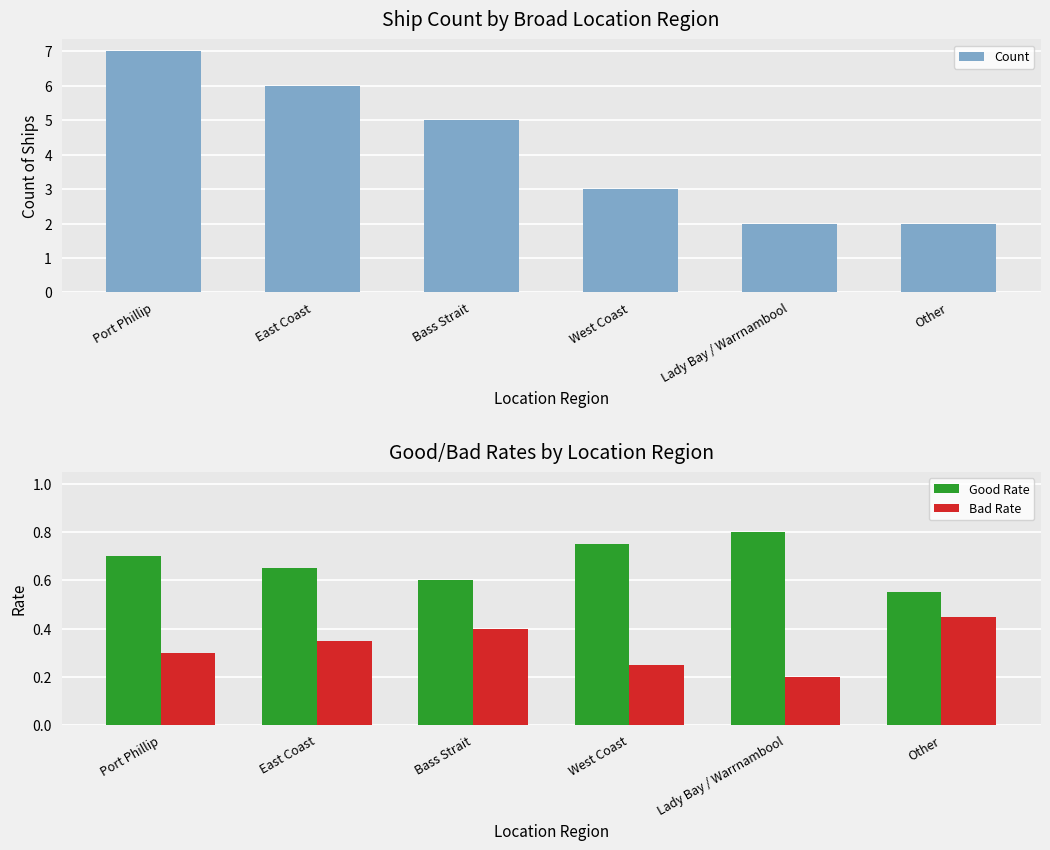

What is the label of the 1st bar from the right?

Other